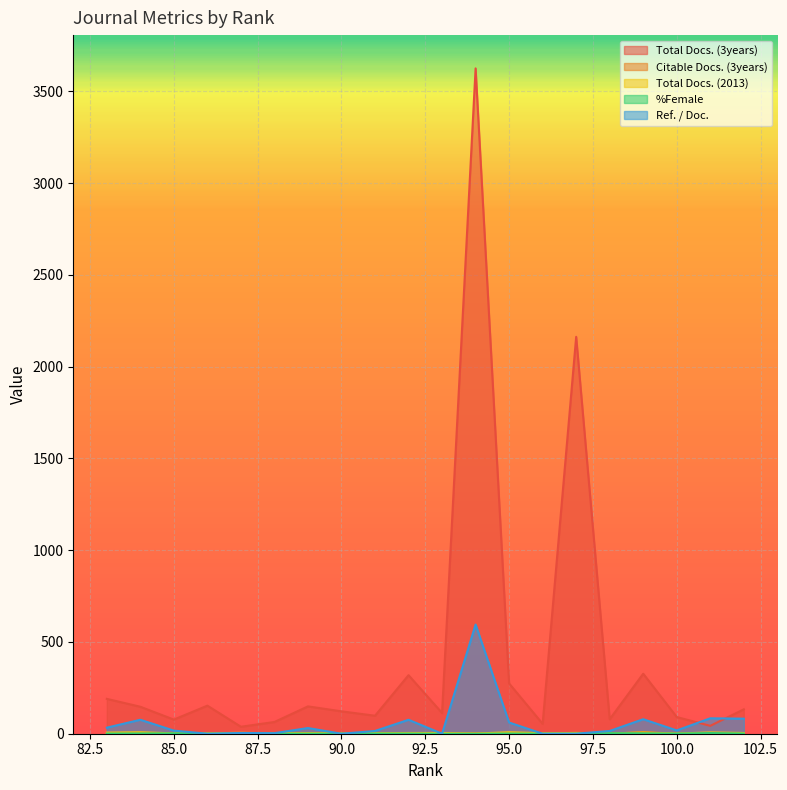

List the series in order of their peak value, lowest first.

%Female, Total Docs. (2013), Citable Docs. (3years), Ref. / Doc., Total Docs. (3years)